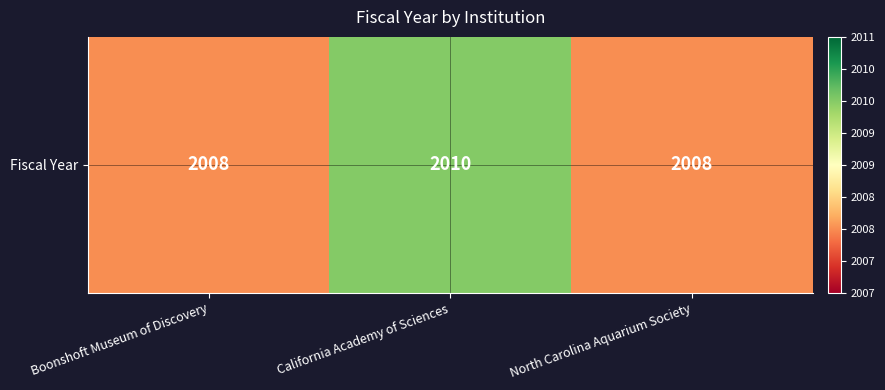

Rank the categories by value from highest to lowest.

California Academy of Sciences, Boonshoft Museum of Discovery, North Carolina Aquarium Society